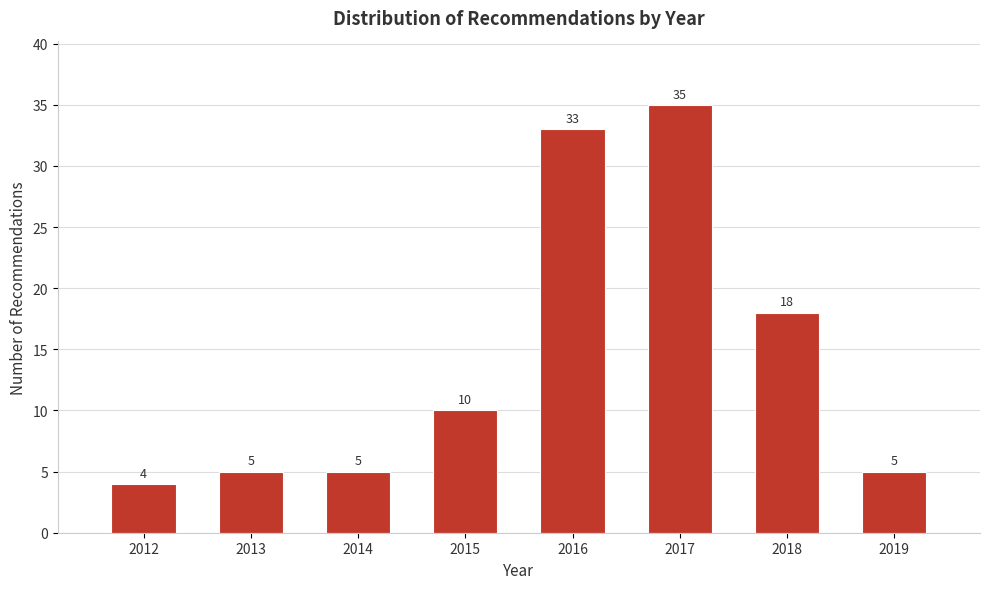

Reading left to right, extract all data points from this chart.

4	5	5	10	33	35	18	5